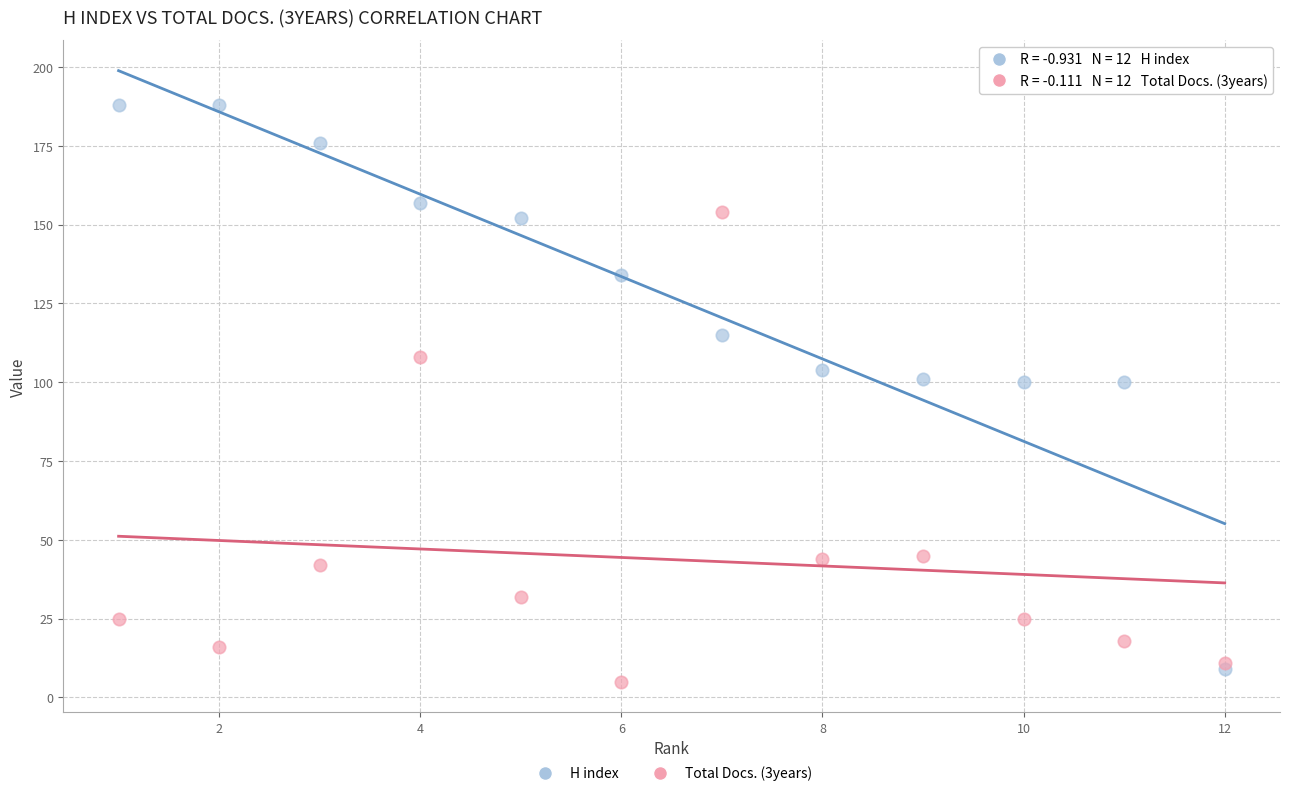

Which series has the largest Y range (max minus min)?

H index